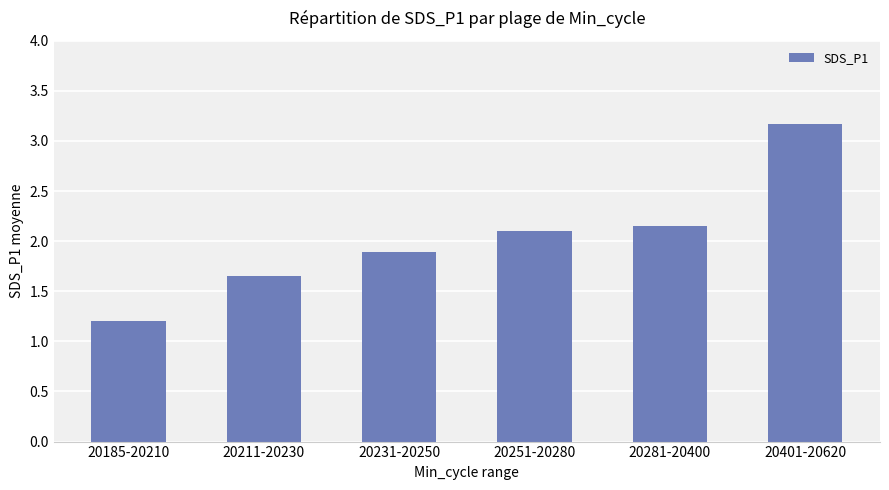

What position from the right is 20185-20210?

6